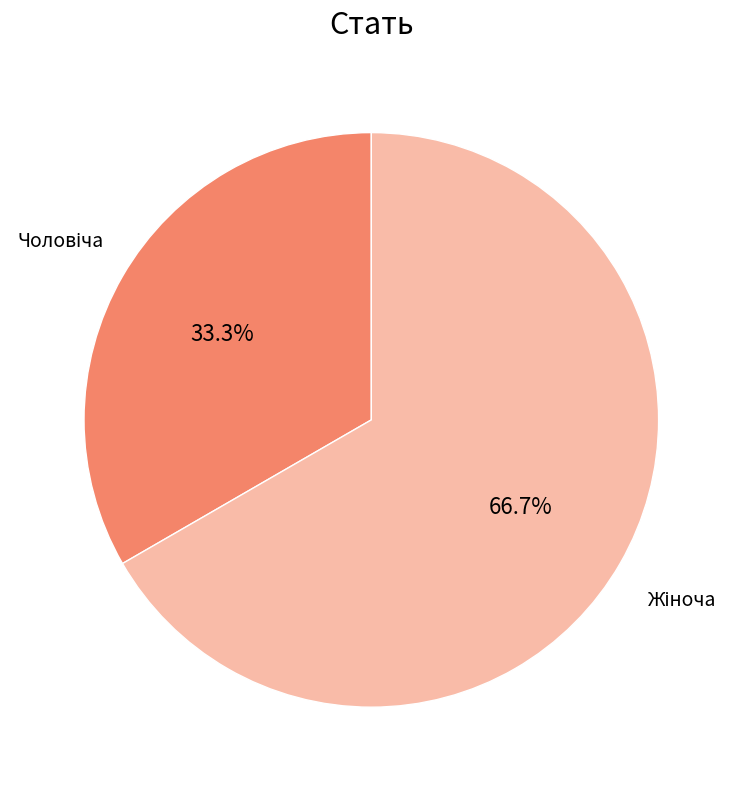

Is there a majority slice in this chart?

Yes